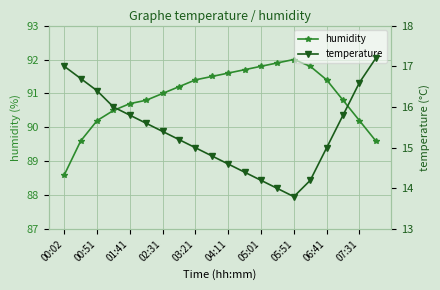

The value of humidity at 00:02 is 88.6. True or false?

True